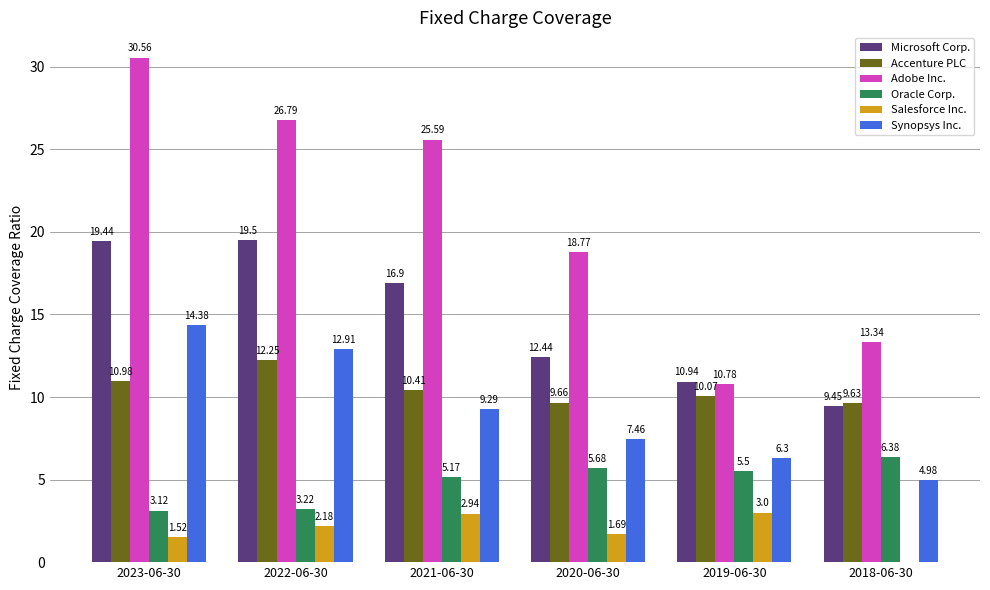

Where does the Synopsys Inc. series first go above 9?

2023-06-30